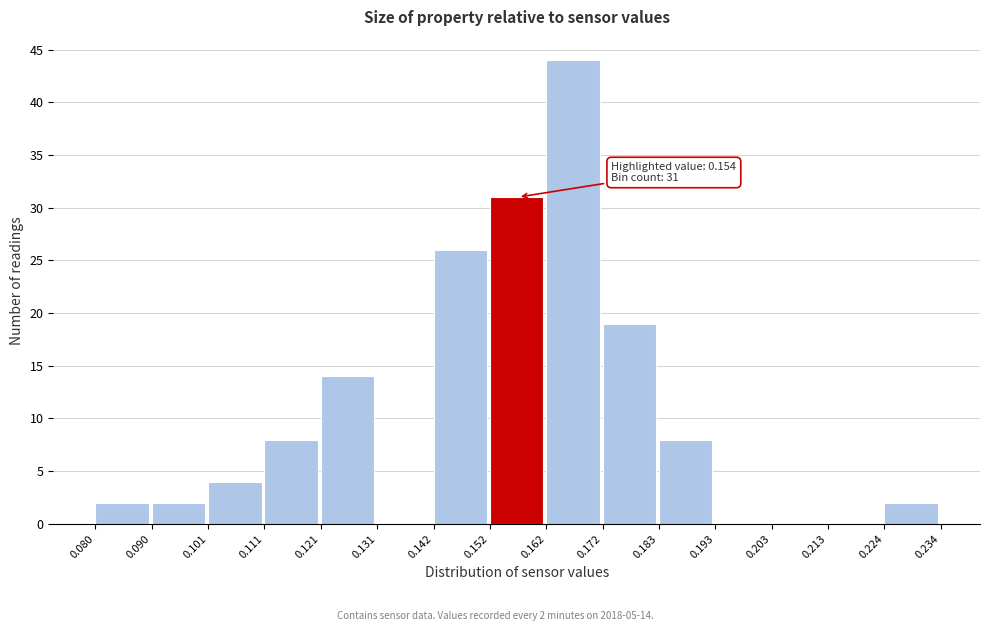

Over which range of the x-axis is the bar tallest?

0.162 to 0.172